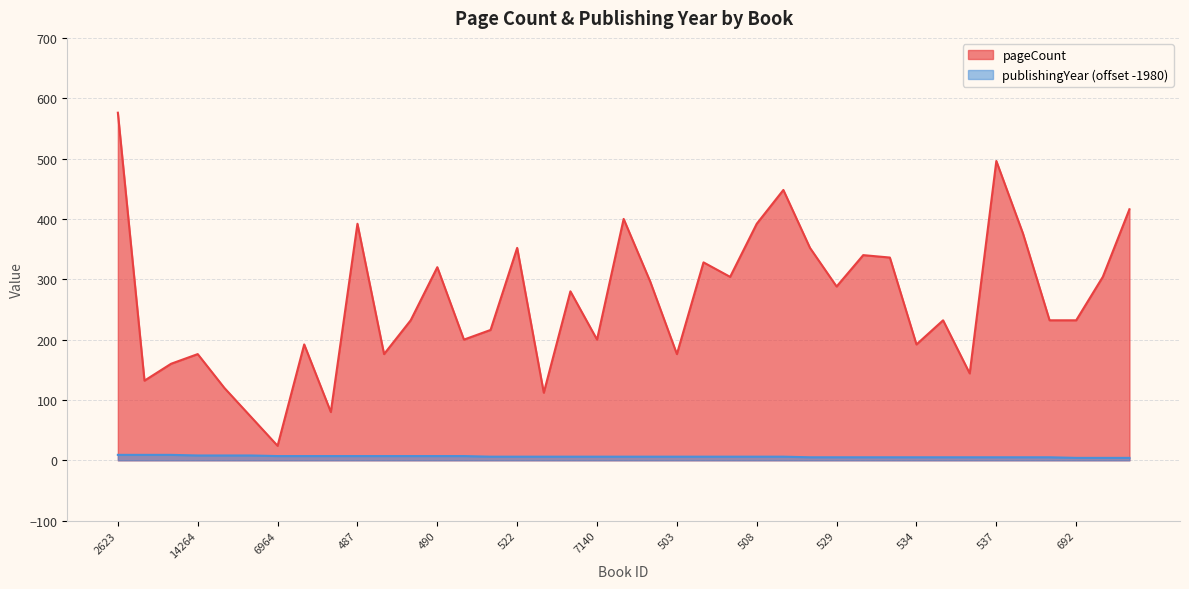

At 534, list the series in order from smallest to largest.

publishingYear (offset -1980), pageCount